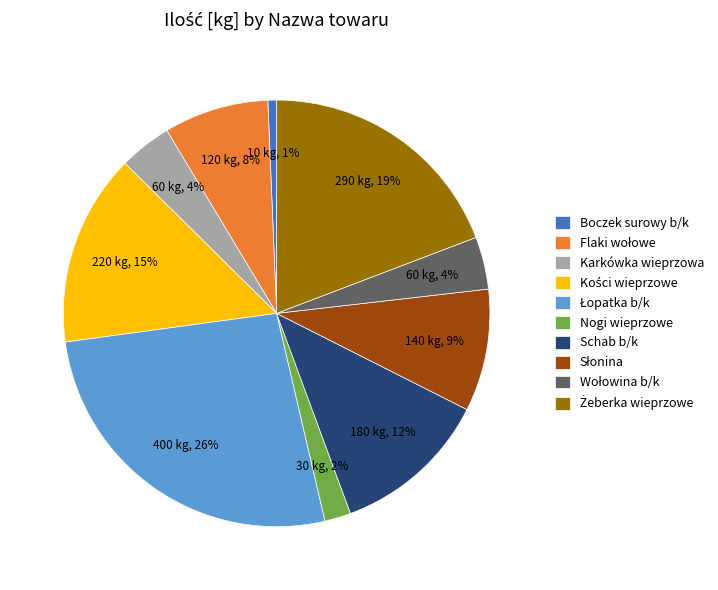

To the nearest percent, what percentage of the pie is Schab b/k?

12%